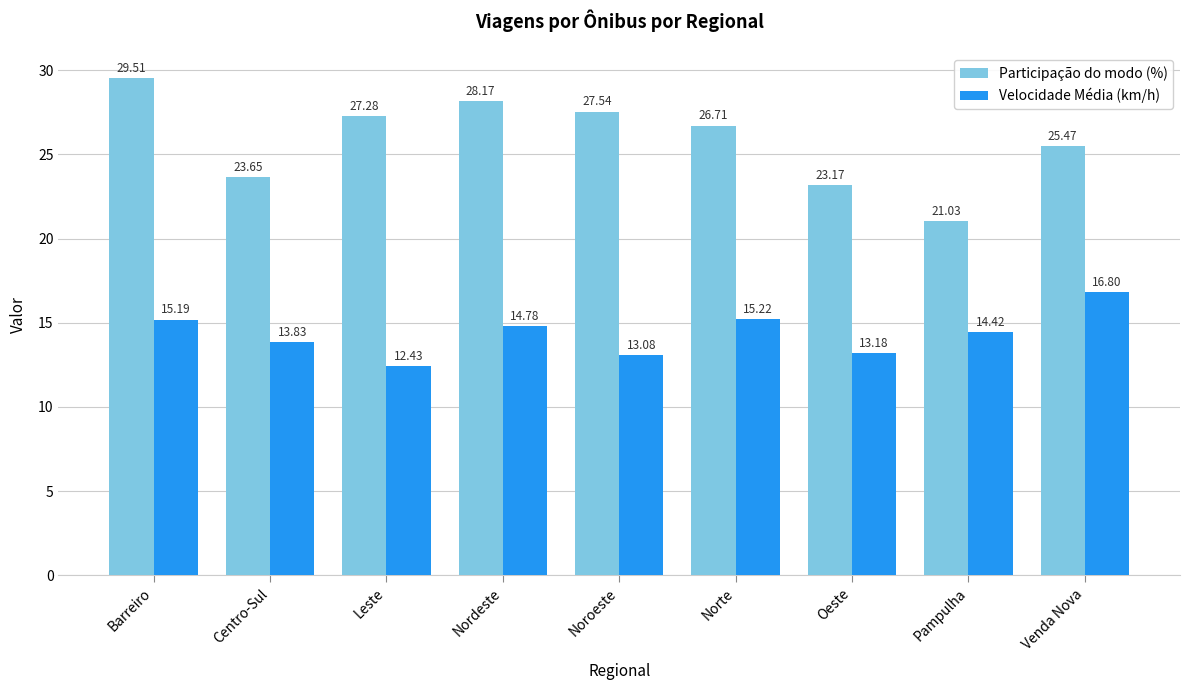

Between Noroeste and Pampulha, which series saw the biggest shift?

Participação do modo (%)